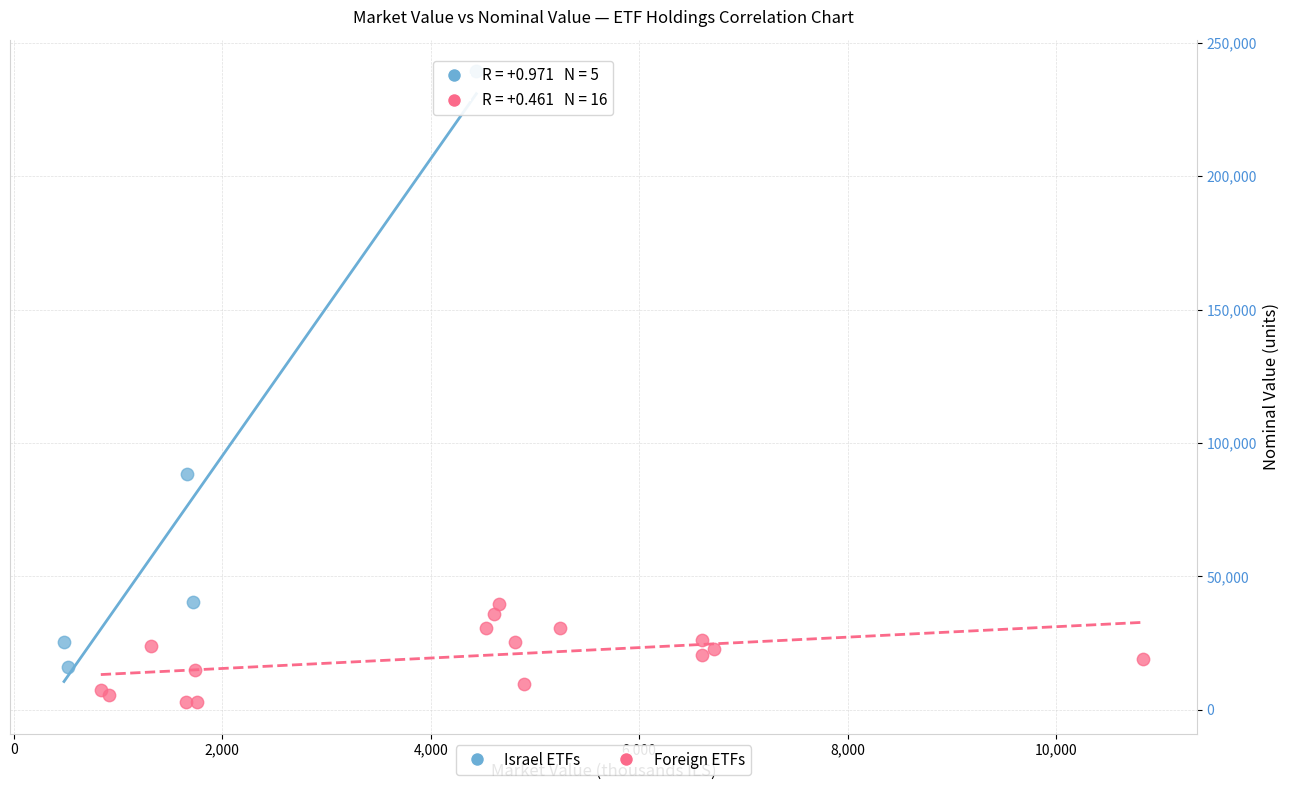

Which series contains the lowest Y value?

Foreign ETFs